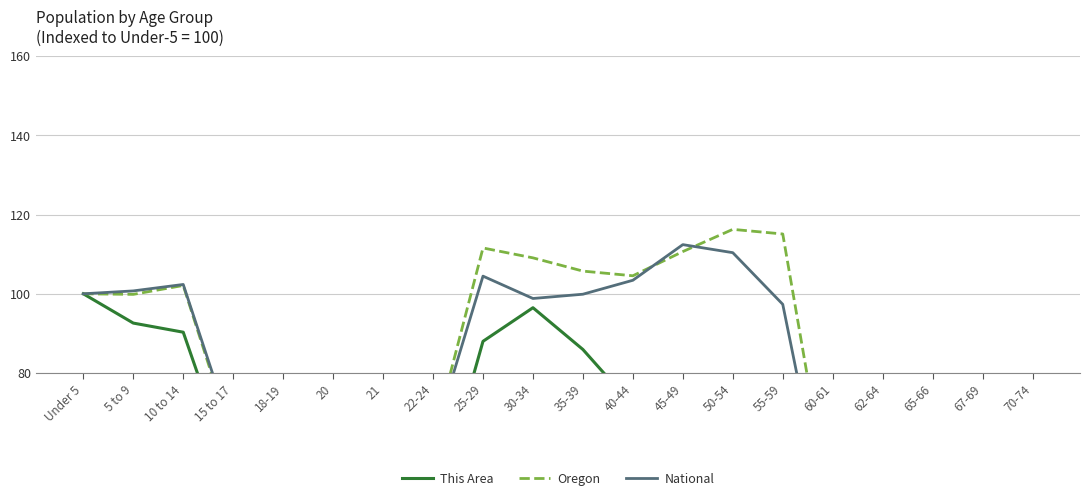

Reading right to left, what are all the values shown in this chart?

This Area: 26.5	19.3	14.3	25.5	19.5	66.1	71.4	78.4	71.8	85.9	96.5	88.0	43.3	11.4	13.9	33.1	53.9	90.3	92.6	100.0
Oregon: 50.6	40.5	31.0	57.1	42.3	115.1	116.3	110.7	104.5	105.7	109.1	111.6	63.1	21.3	22.1	44.5	62.8	102.1	99.9	100.0
National: 45.9	35.2	26.3	48.0	35.2	97.3	110.4	112.4	103.4	99.9	98.8	104.5	62.9	21.6	22.4	45.0	64.1	102.4	100.7	100.0